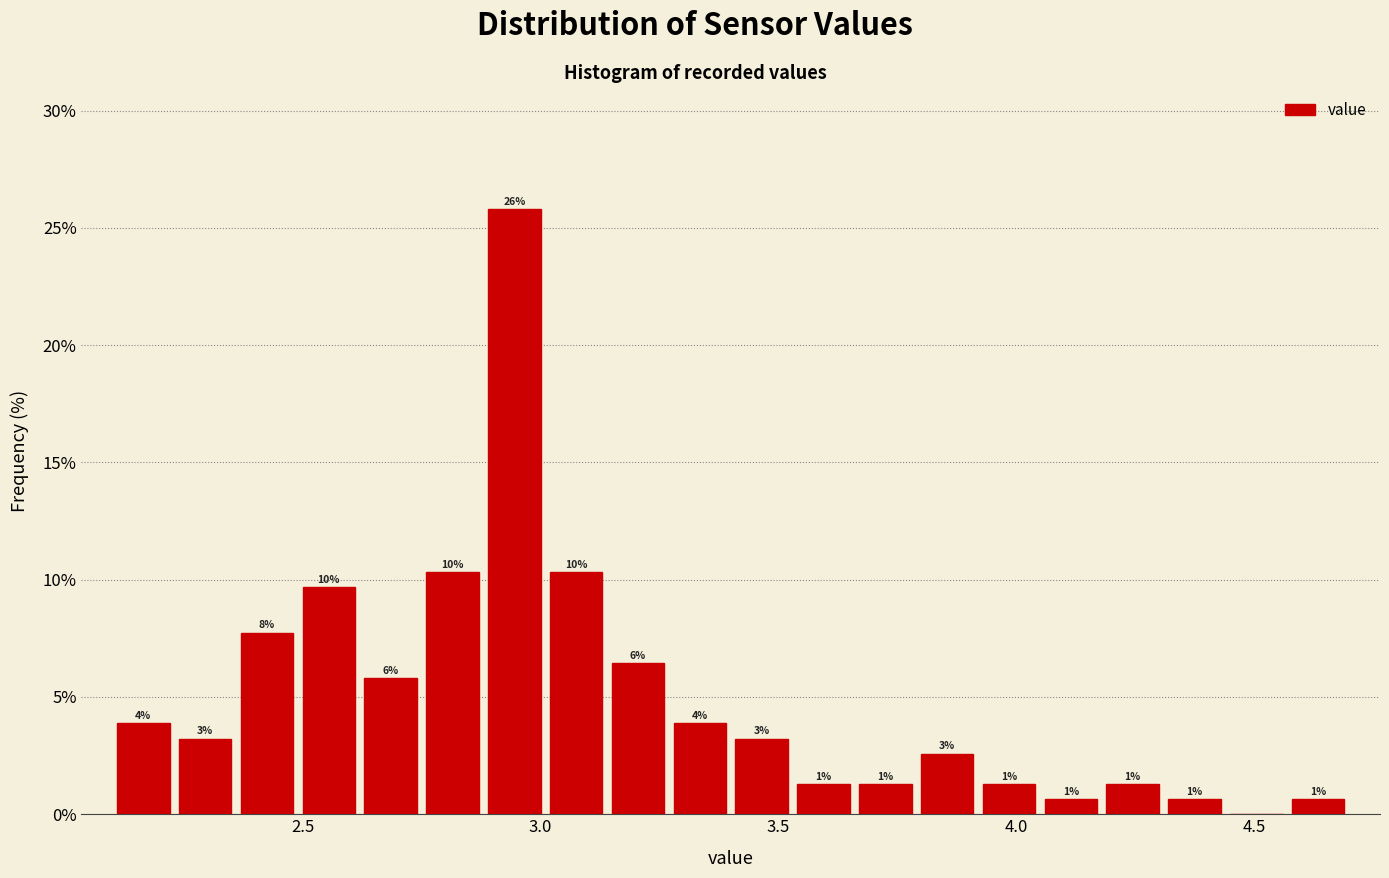

Around what value on the x-axis is the tallest bar? Give the approximate position of its centre, as read against the axis.

2.95